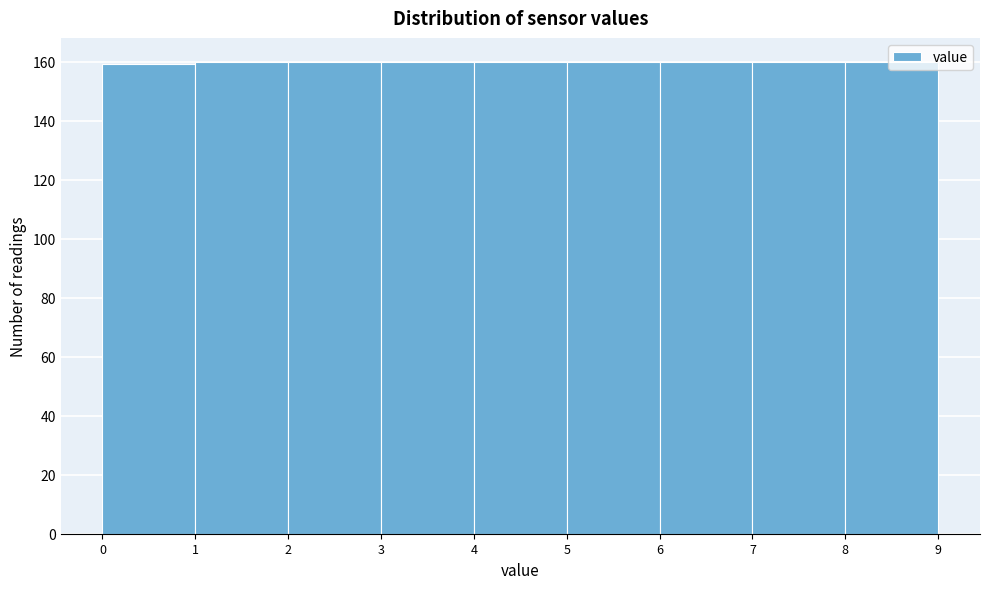

Reading left to right, list every bar in this chart as the range it spans on the x-axis followed by its height. The values are not printed on the chart, so give them approximately, as read against the axis.

0 to 1: 160
1 to 2: 160
2 to 3: 160
3 to 4: 160
4 to 5: 160
5 to 6: 160
6 to 7: 160
7 to 8: 160
8 to 9: 160